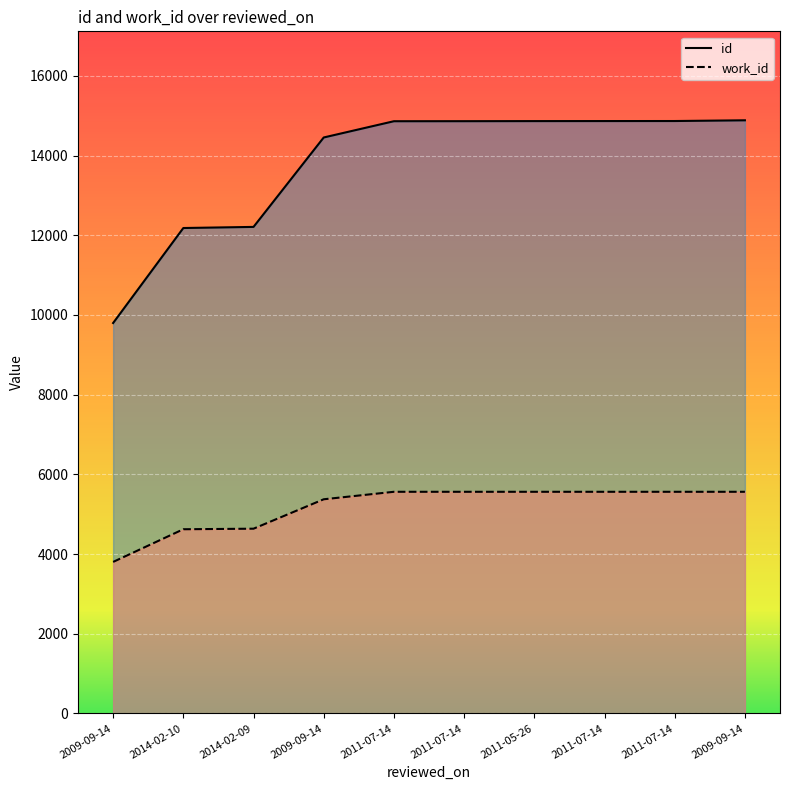

Rank the series by their average value, from lowest to highest.

work_id, id